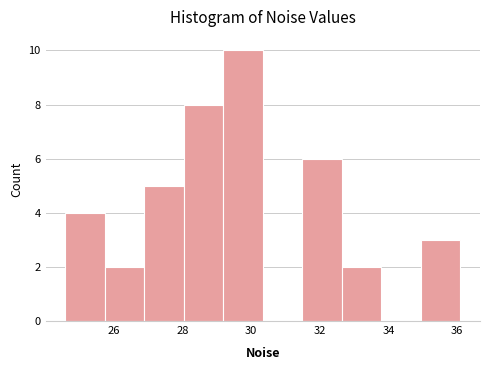

Which range on the x-axis has the tallest bar?

29.2 to 30.4